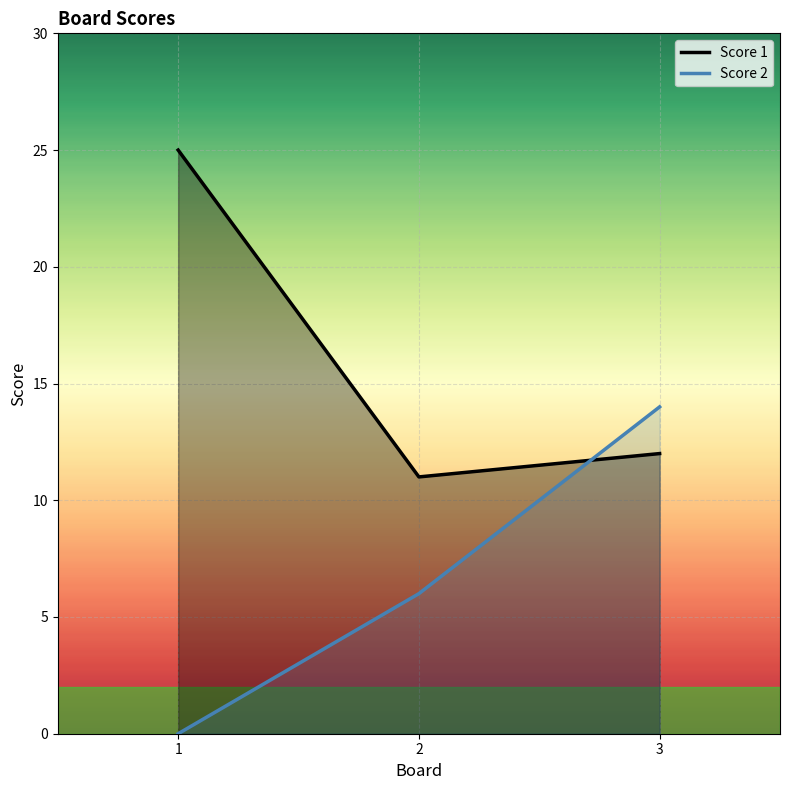

Is the value of Score 2 at 1 greater than the value of Score 1 at 3?

No